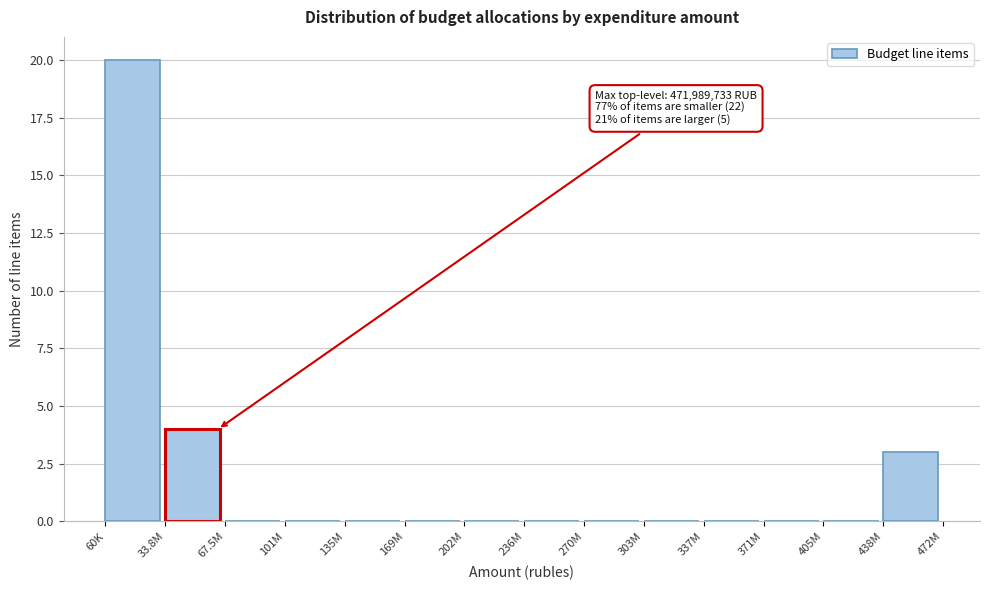

Reading left to right, extract all data points from this chart.

60K=20	33.8M=4	67.5M=0	101M=0	135M=0	169M=0	202M=0	236M=0	270M=0	303M=0	337M=0	371M=0	405M=0	438M=3